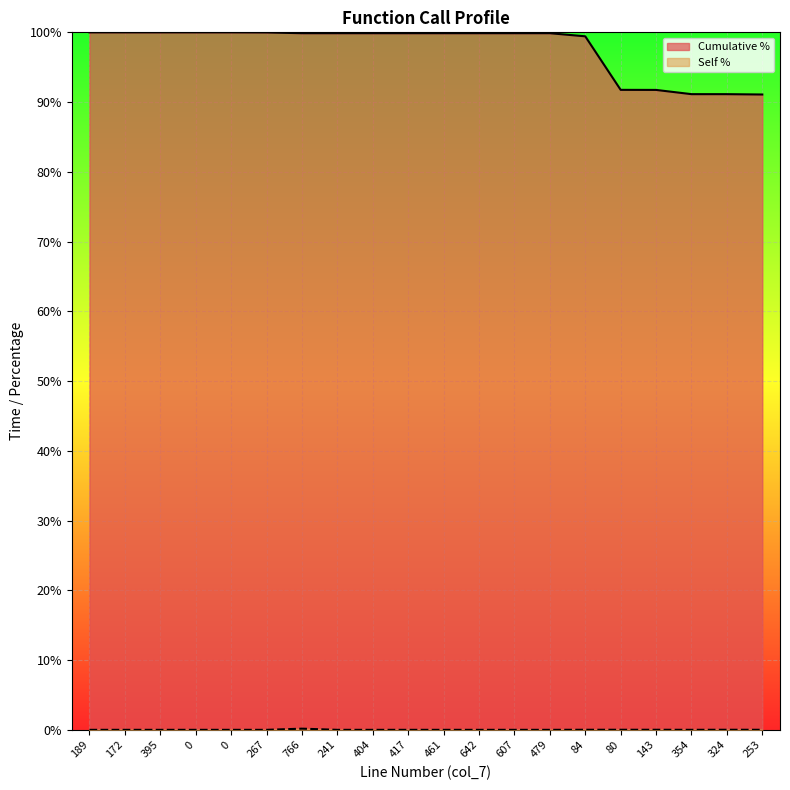

List the series in order of their overall mean, lowest first.

Self Time (ms), Cumulative Time (ms)